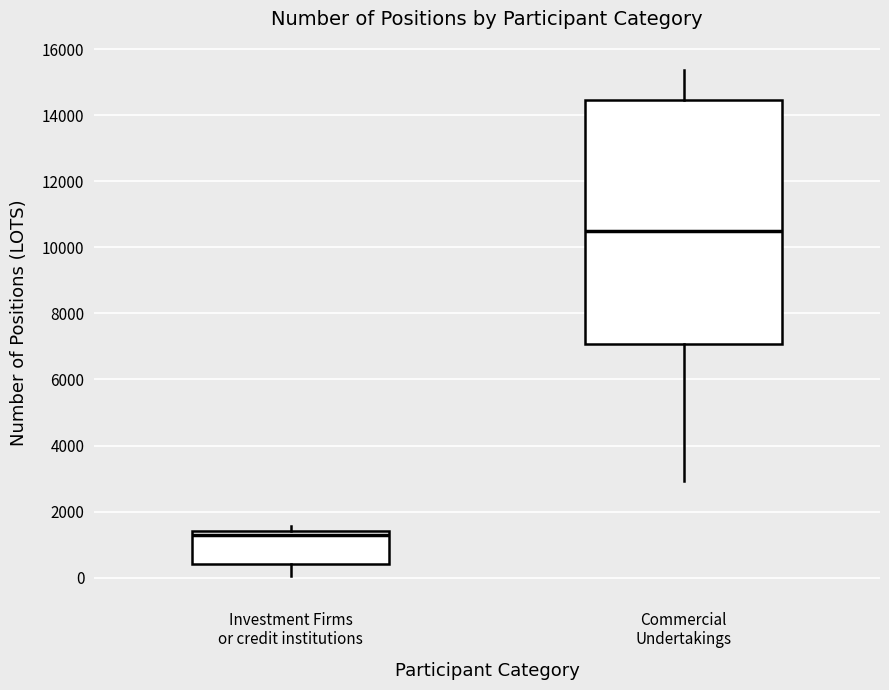

Which box has the highest median line?

Commercial Undertakings